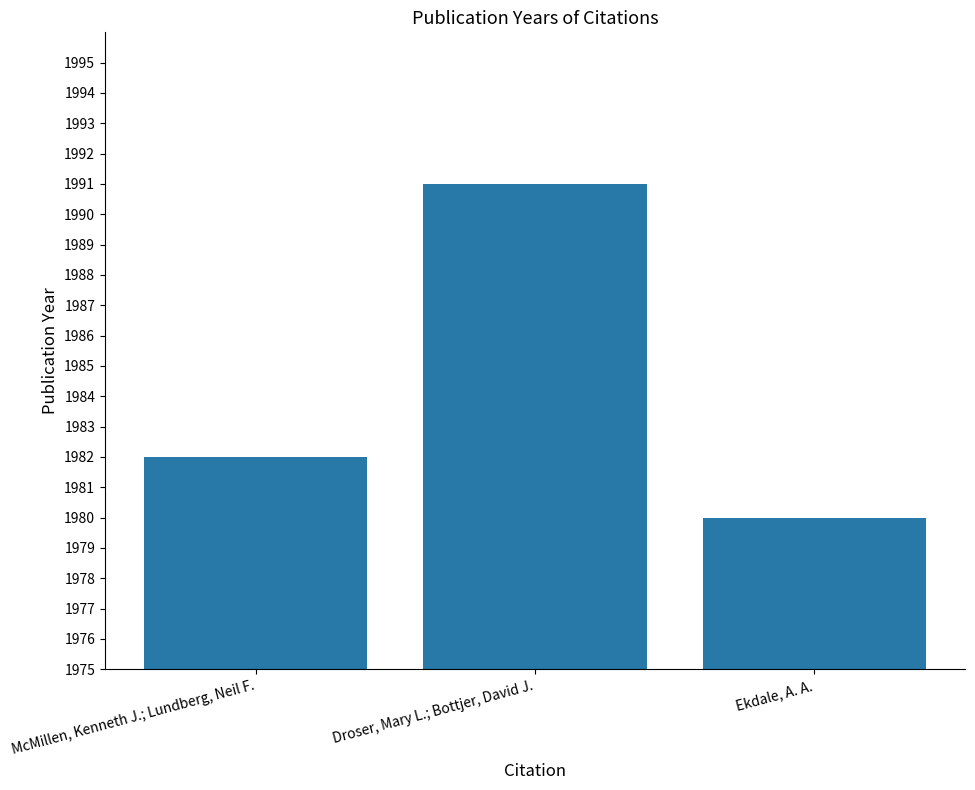

How many values are between 1980 and 1991?

3